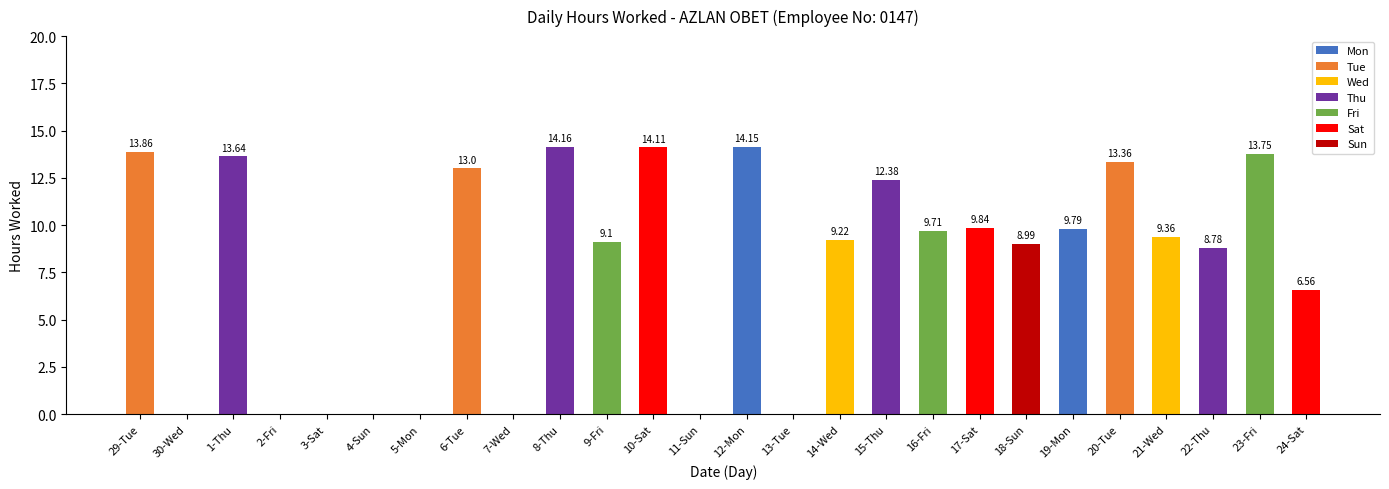

What is the sum of the values at 19-Mon and 9-Fri?

18.9